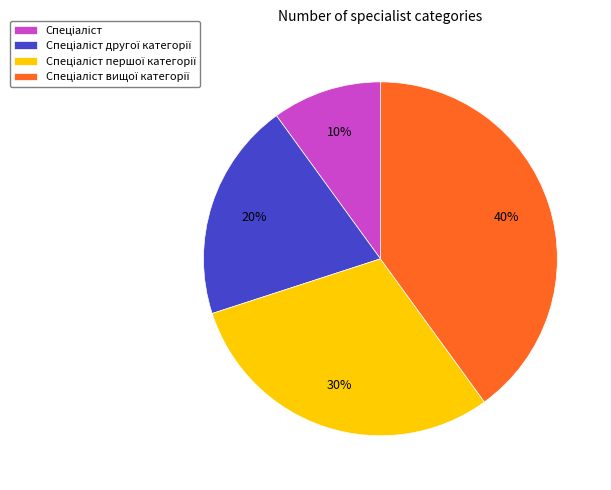

Does any single category account for the majority?

No